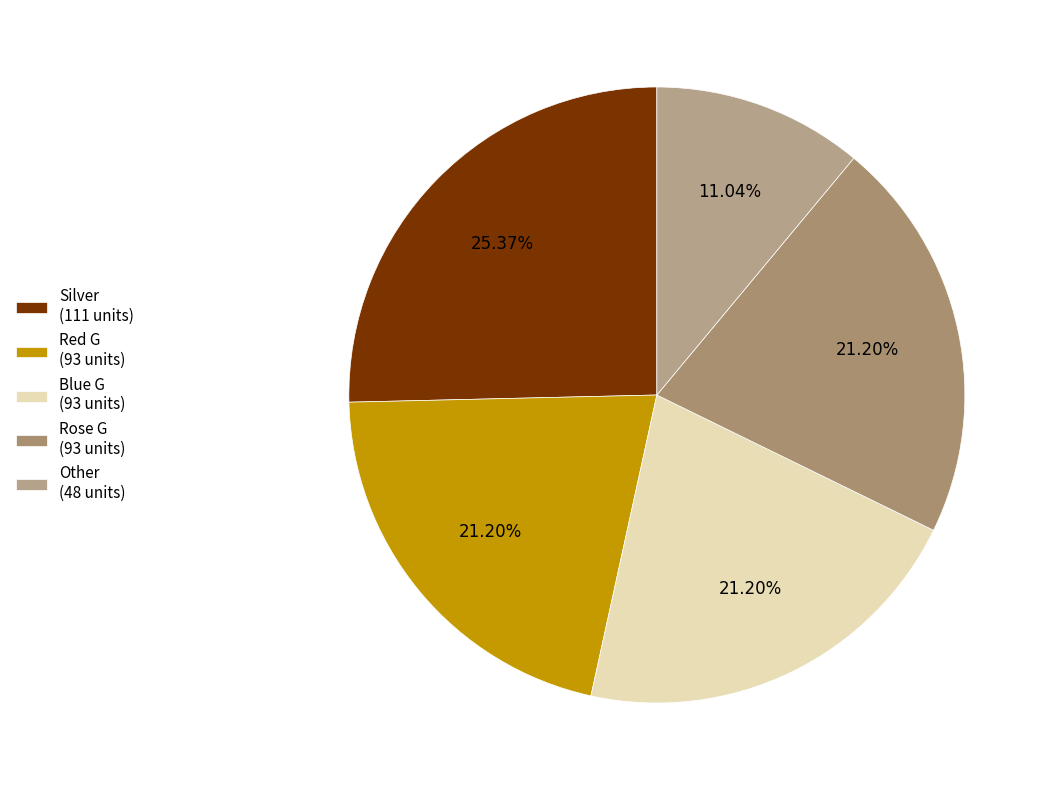

Does any single category account for the majority?

No